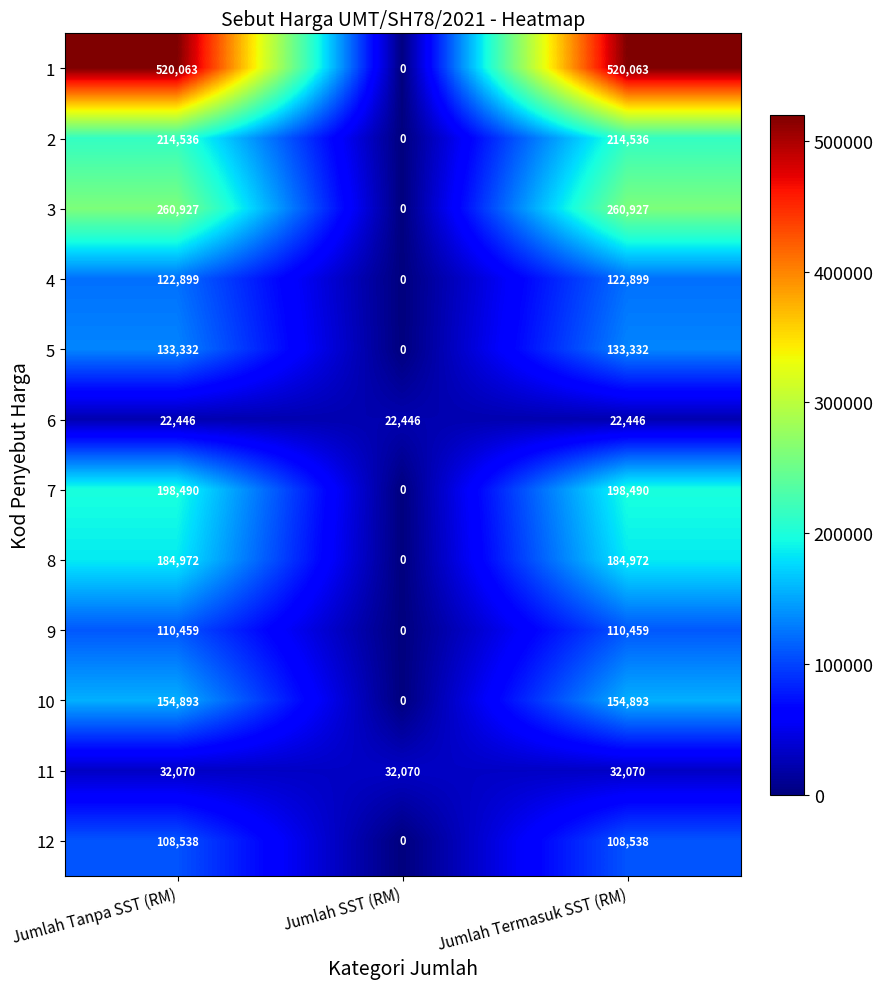

Which series has the largest range (max minus min)?

1